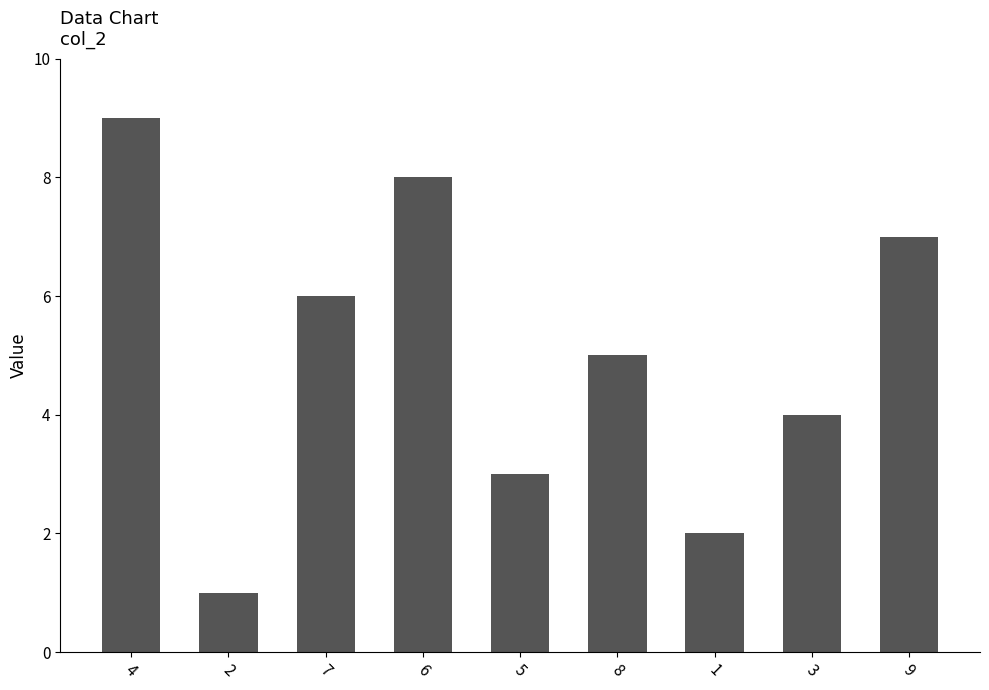

The chart shows a value of 6 at 7. True or false?

True